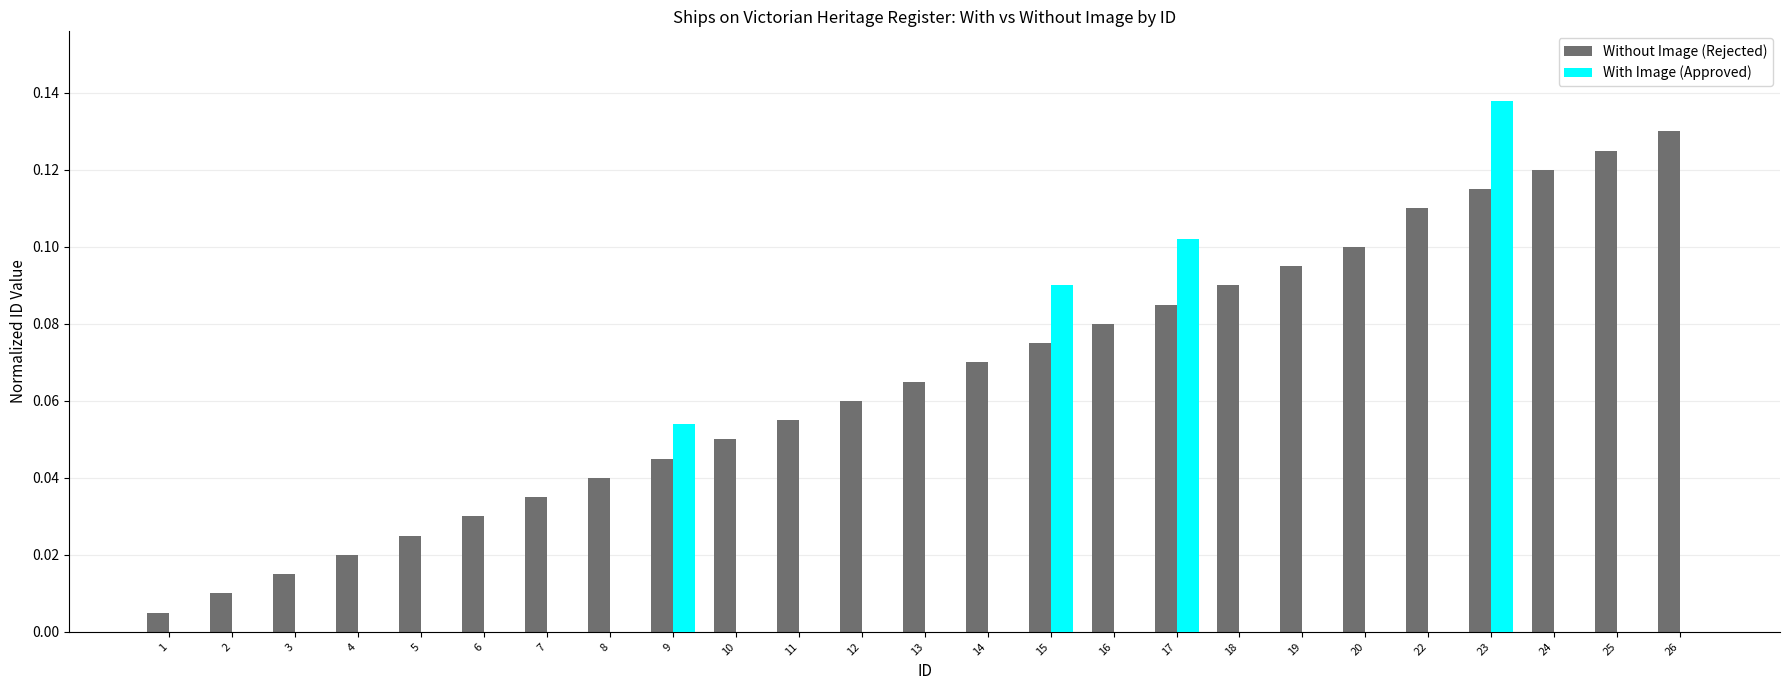

What is the sum of all With Image (Approved) values?

0.4